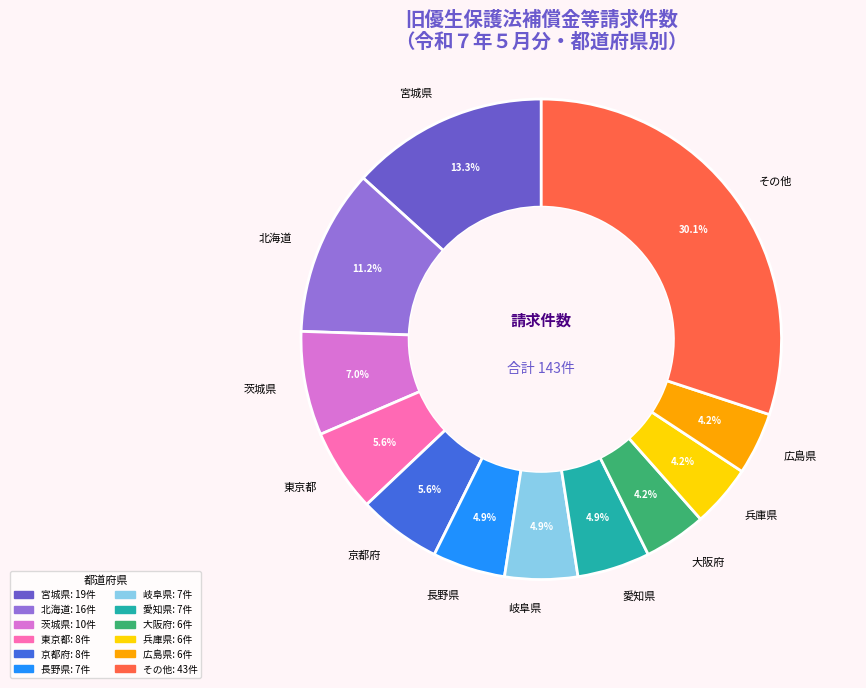

What is the largest slice in the pie chart?

その他